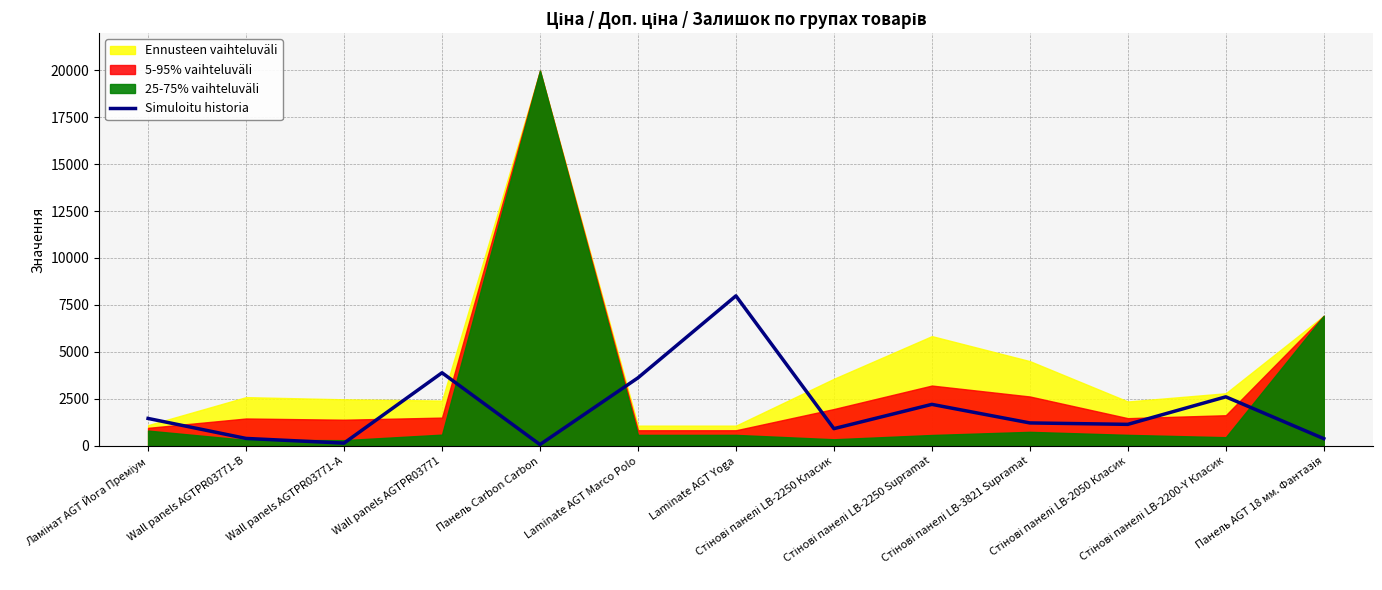

How many categories are shown in the chart?

13